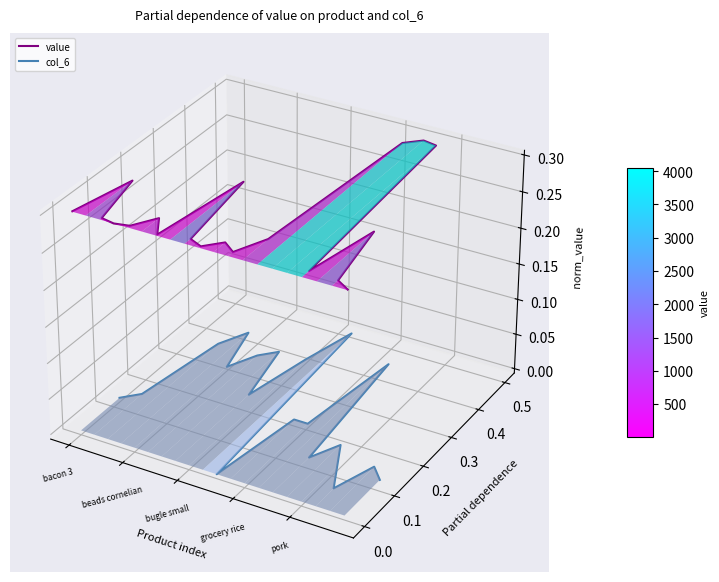

Which series has the largest range (max minus min)?

col_6